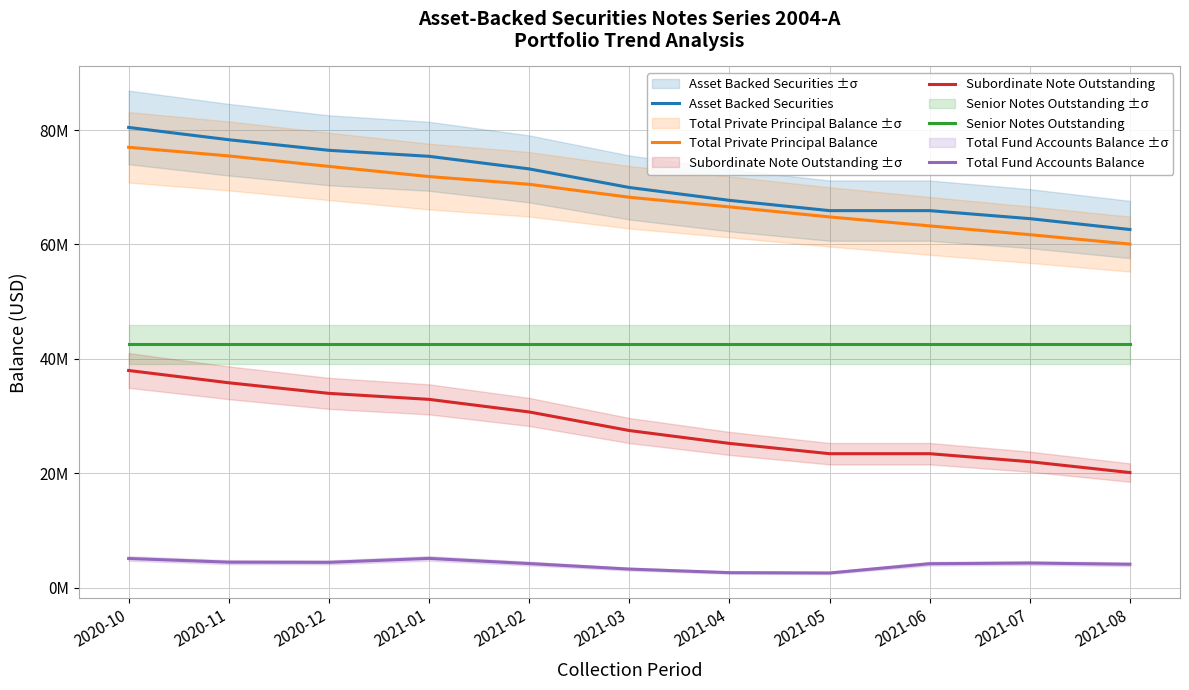

Reading left to right, transcribe all the data shown in this chart.

Asset Backed Securities: 80450000.0	78300000.0	76450000.0	75400000.0	73200000.0	69950000.0	67700000.0	65900000.0	65900000.0	64500000.0	62600000.0
Total Private Principal Balance: 76977663.8	75465334.3	73637667.0	71858480.8	70508875.6	68241146.0	66554445.9	64798436.6	63232674.8	61697326.4	60052595.0
Subordinate Note Outstanding: 37950000.0	35800000.0	33950000.0	32900000.0	30700000.0	27450000.0	25200000.0	23400000.0	23400000.0	22000000.0	20100000.0
Senior Notes Outstanding: 42500000.0	42500000.0	42500000.0	42500000.0	42500000.0	42500000.0	42500000.0	42500000.0	42500000.0	42500000.0	42500000.0
Total Fund Accounts Balance: 5074270.6	4433475.6	4399920.7	5090111.2	4189611.0	3224011.3	2600484.5	2542147.6	4161008.5	4278935.8	4065562.2